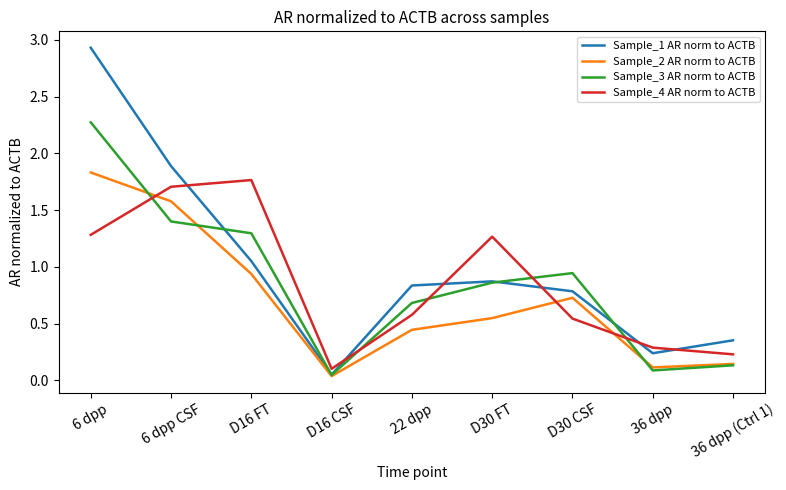

True or false: Sample_4 AR norm to ACTB has more than 2 points higher than both neighbors.

False